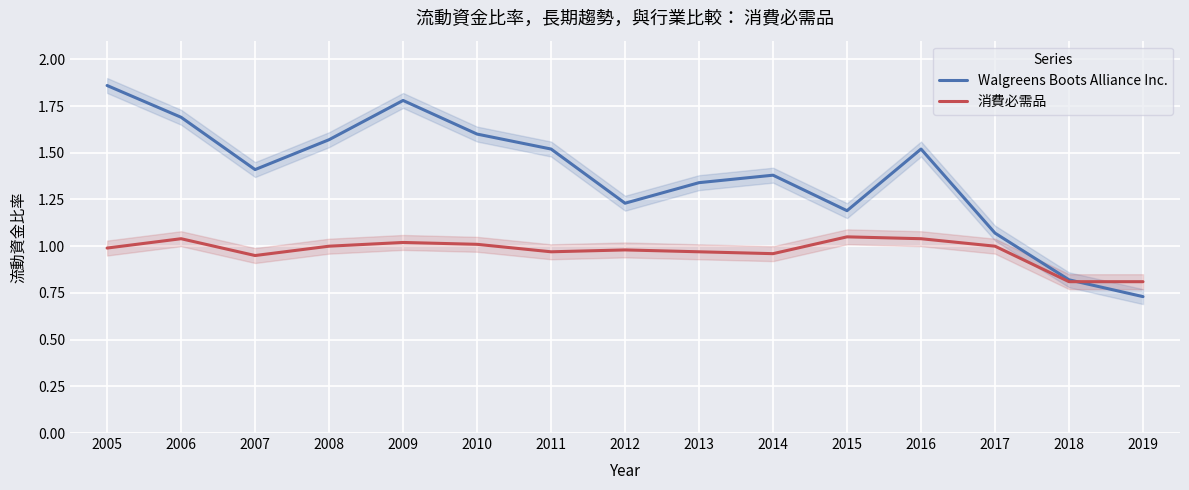

True or false: Walgreens Boots Alliance Inc. has a value of 1.3 at 2013.

True